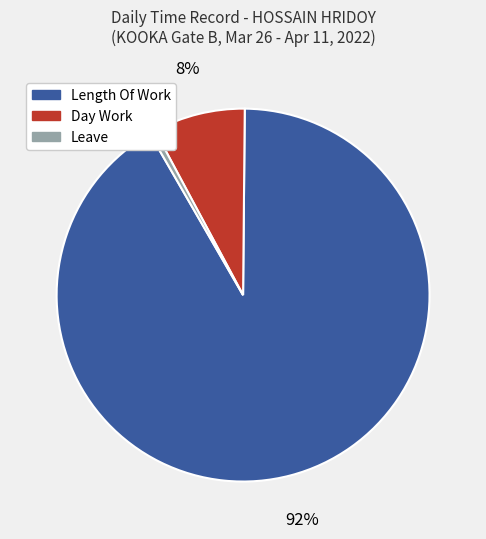

How many segments does this pie chart have?

3